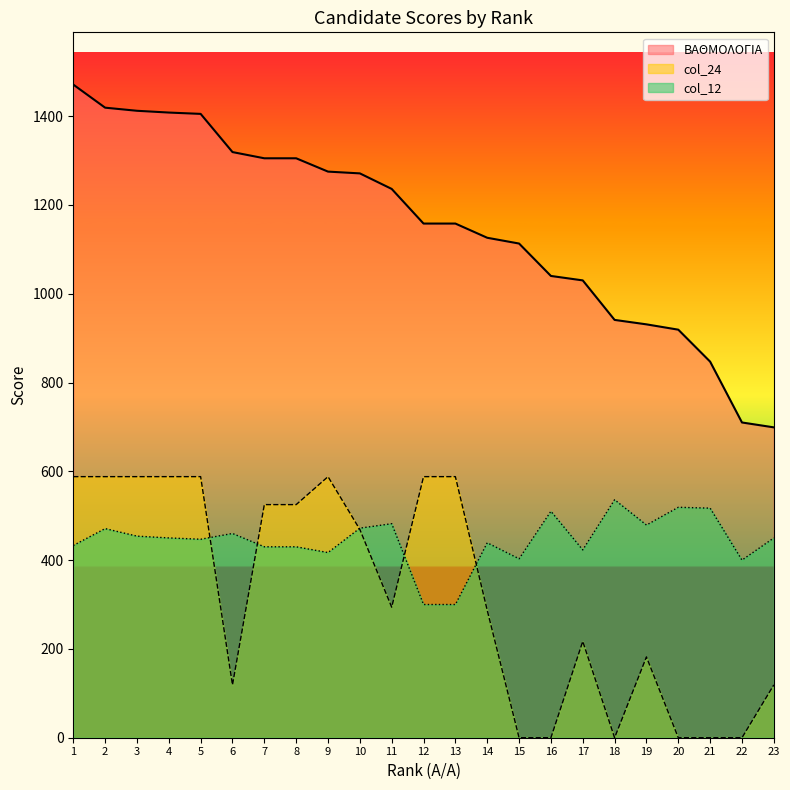

Which series changed the most between 3 and 17?

ΒΑΘΜΟΛΟΓΙΑ